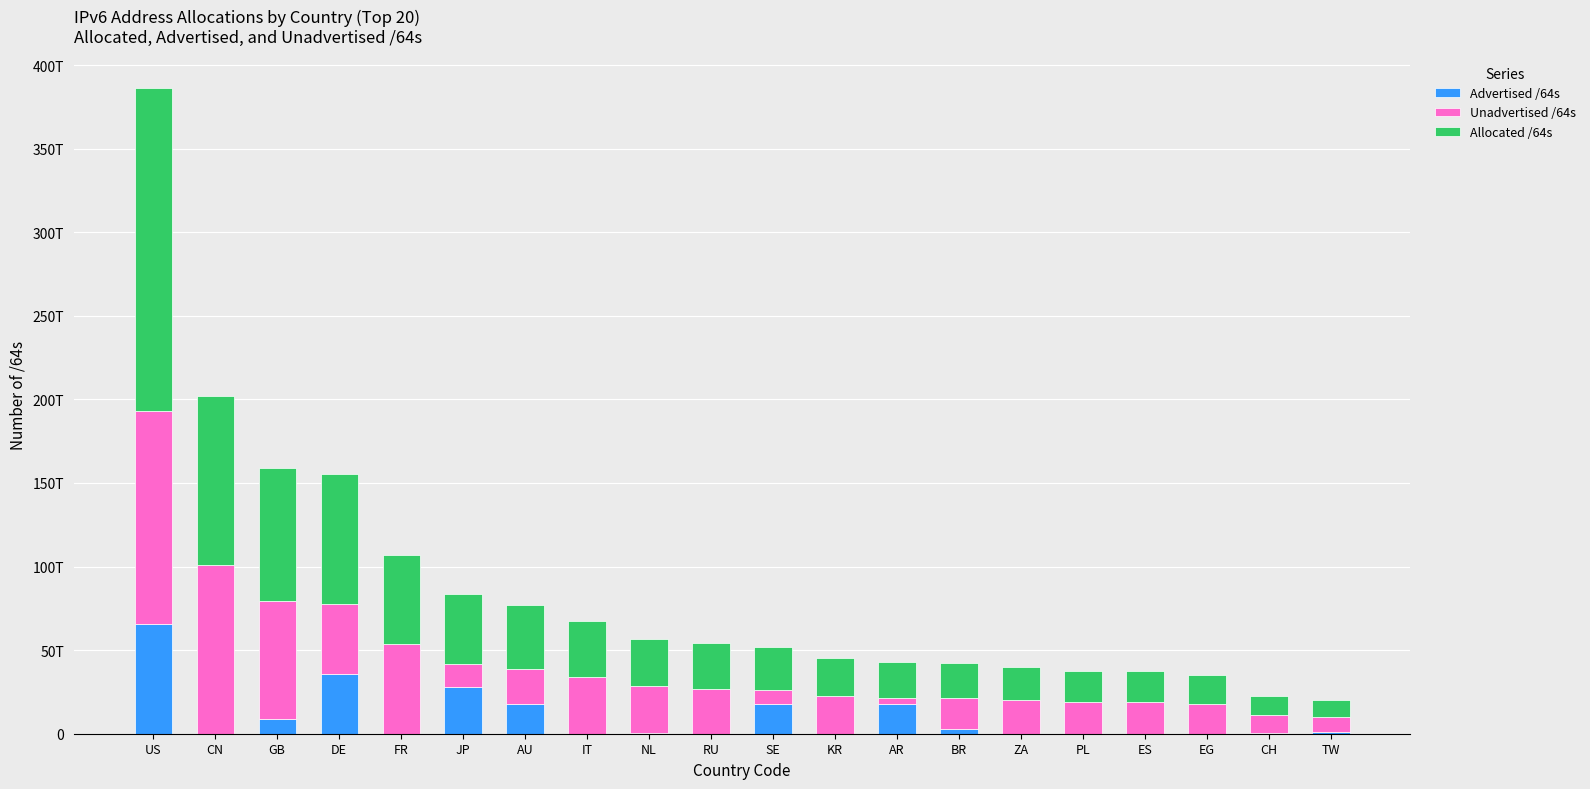

What are all the series names shown in the legend?

Advertised /64s, Unadvertised /64s, Allocated /64s